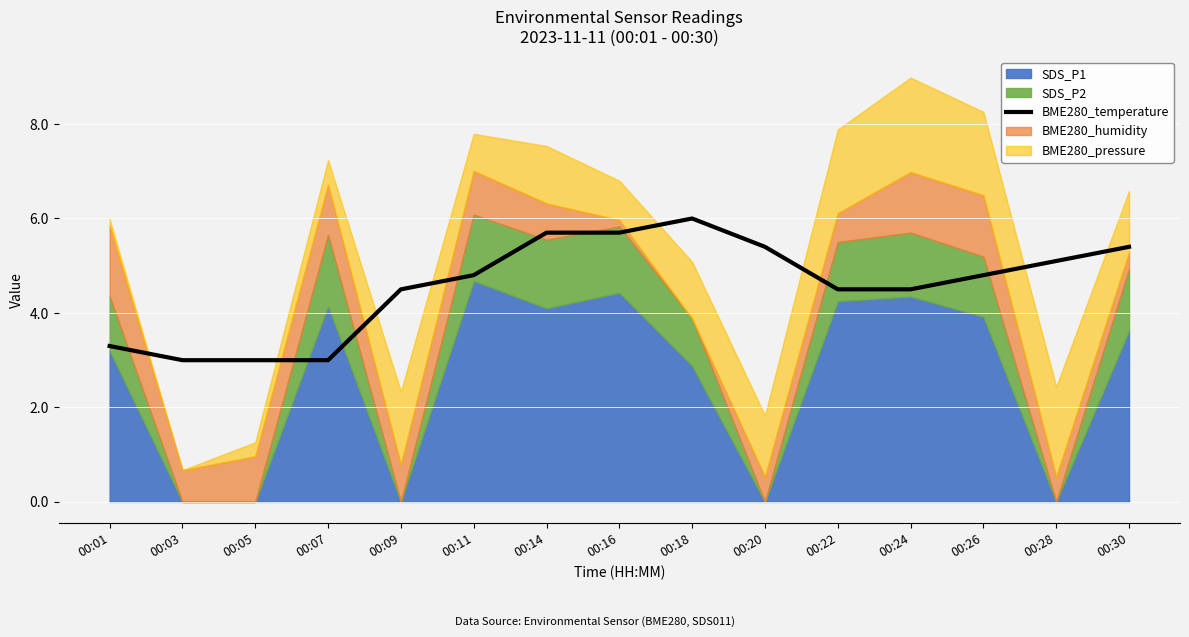

What is the greatest value displayed?

6.0